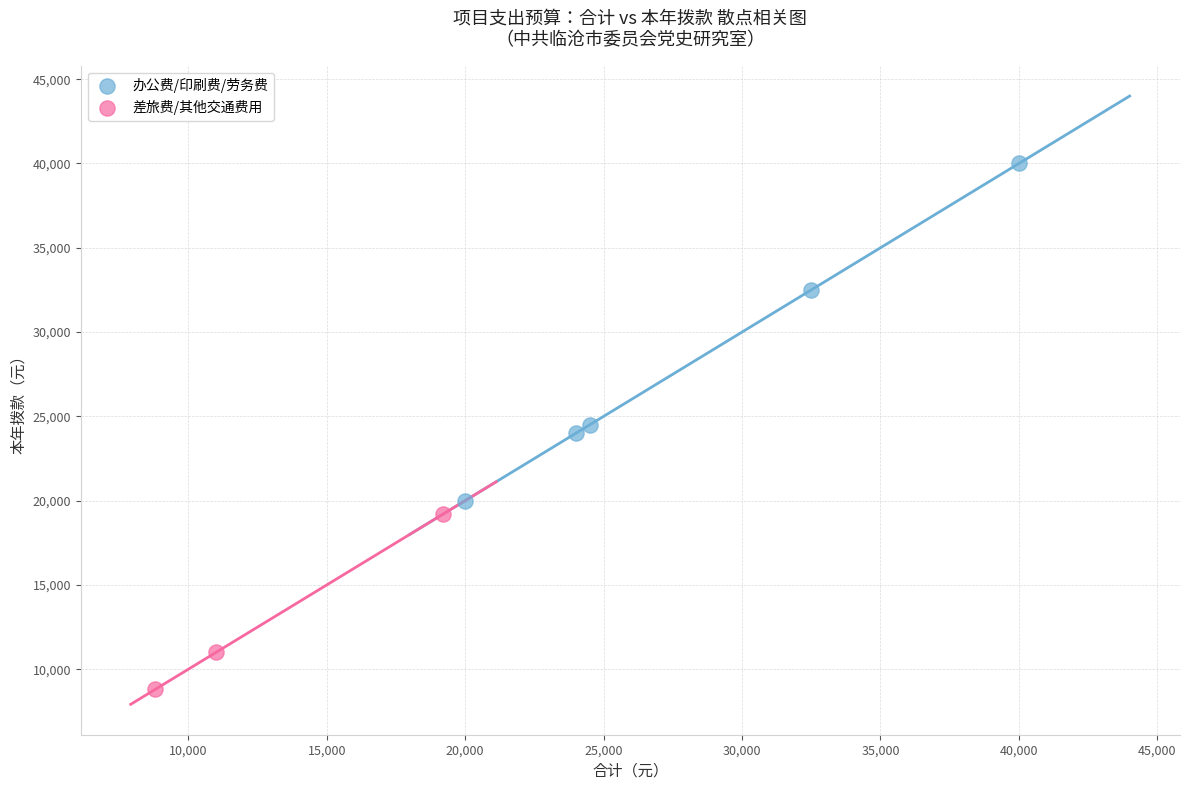

Which series has the widest spread of Y values?

办公费/印刷费/劳务费